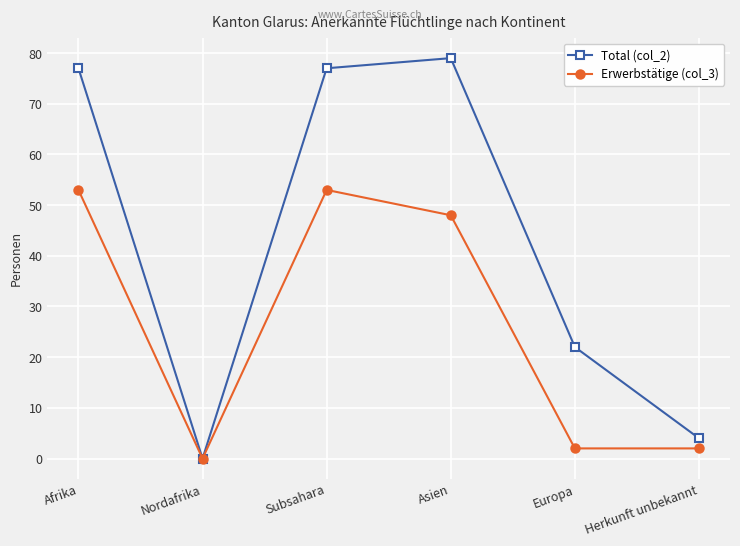

In Erwerbstätige (col_3), how many points are higher than both neighbors (excluding endpoints)?

1